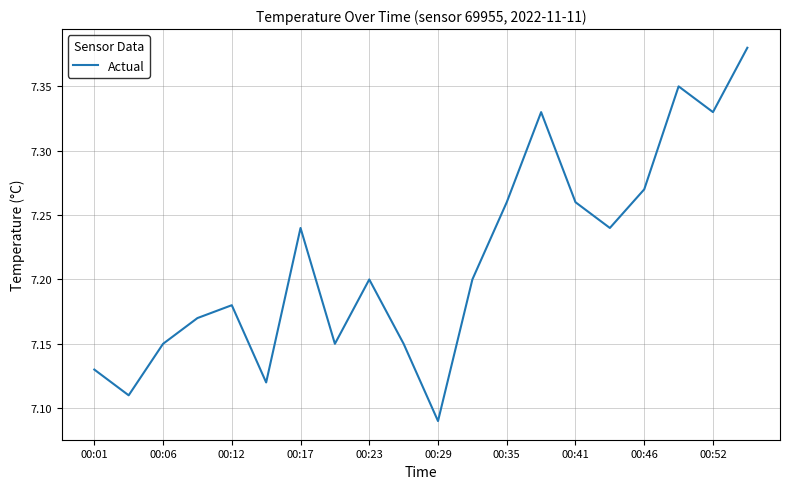

What is the difference between the maximum and minimum values?

0.3